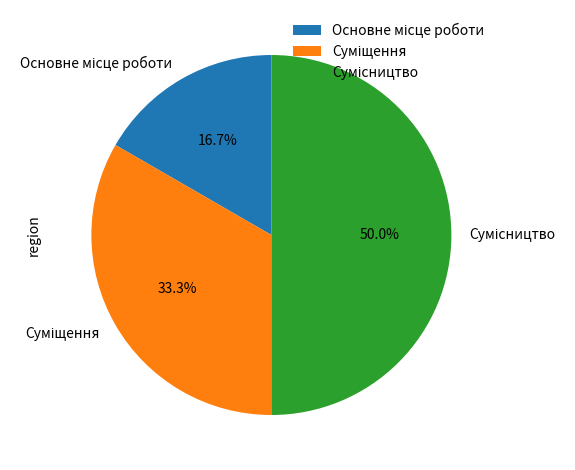

How many segments does this pie chart have?

3